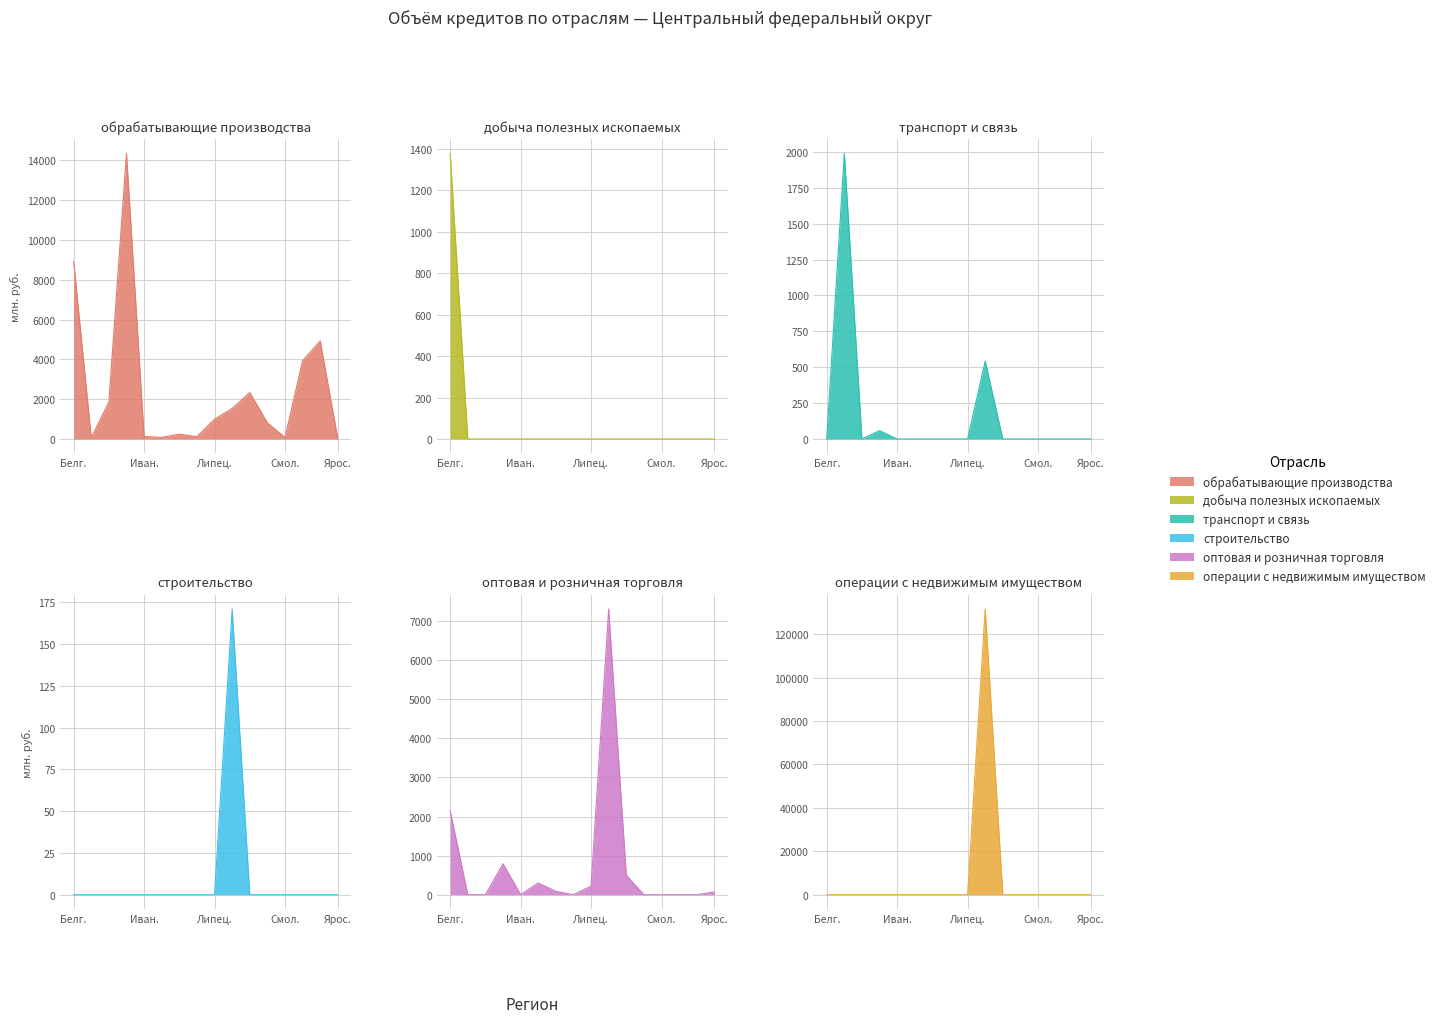

The транспорт и связь series shows 0 at 11. True or false?

True